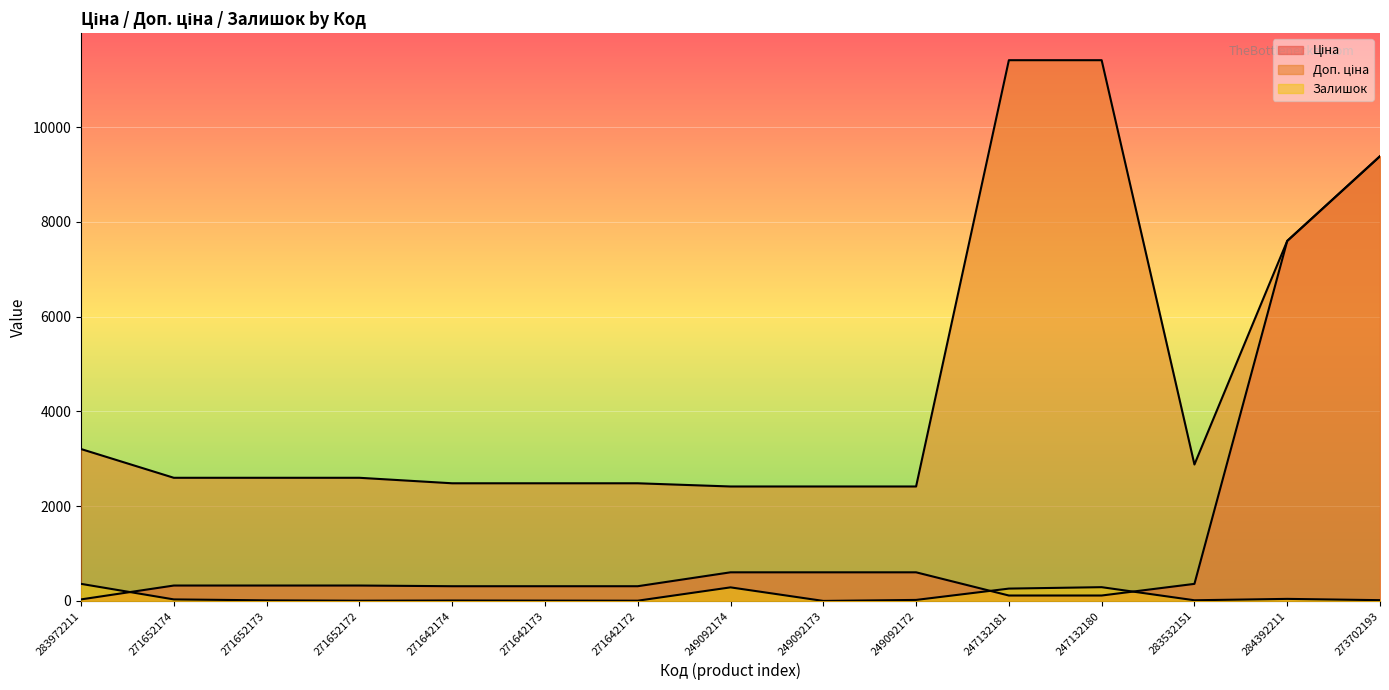

What is the label of the 12th point from the left?

247132180